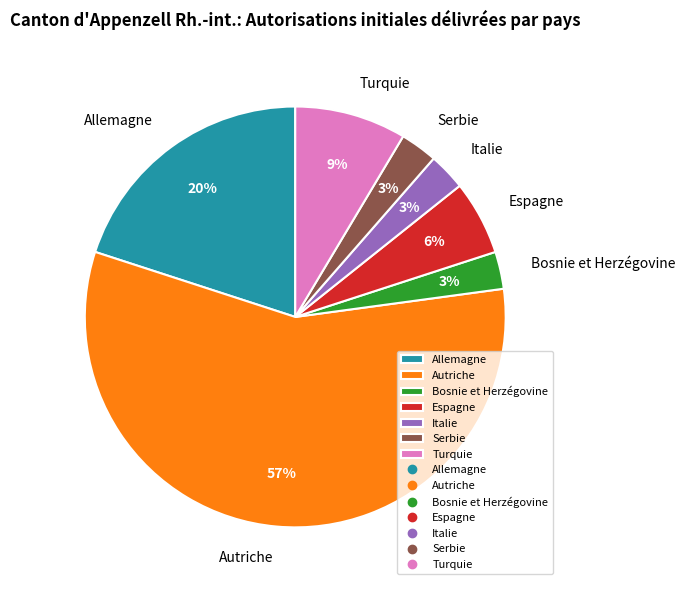

What is the largest slice in the pie chart?

Autriche